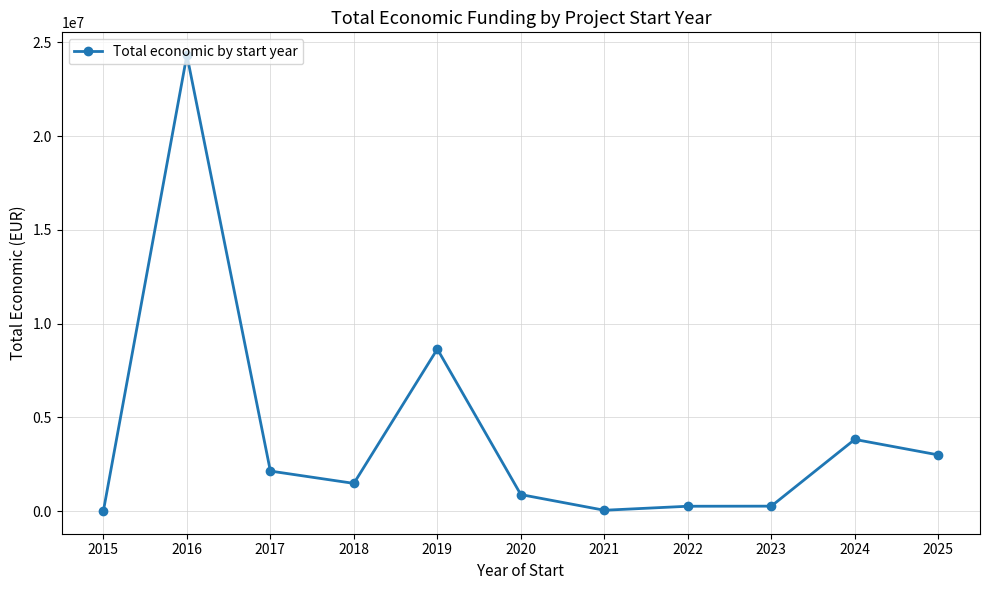

Which has a higher value, 2020 or 2024?

2024